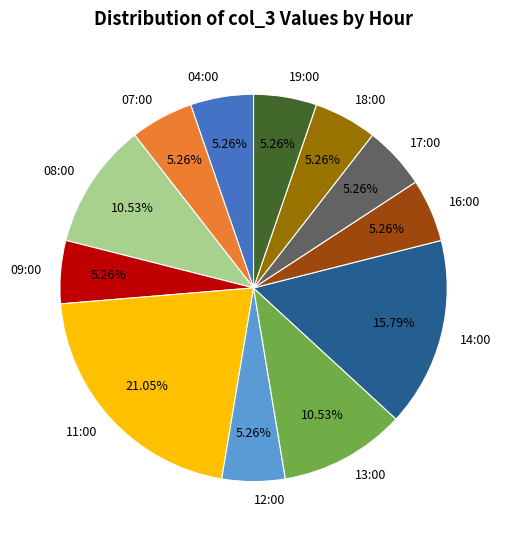

Does any single category account for the majority?

No